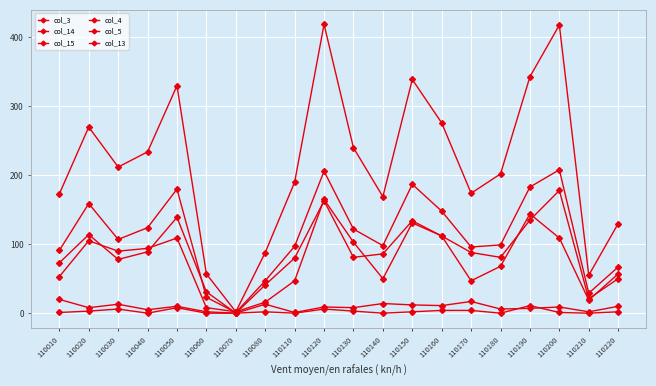

True or false: col_14 and col_4 cross at least once.

False